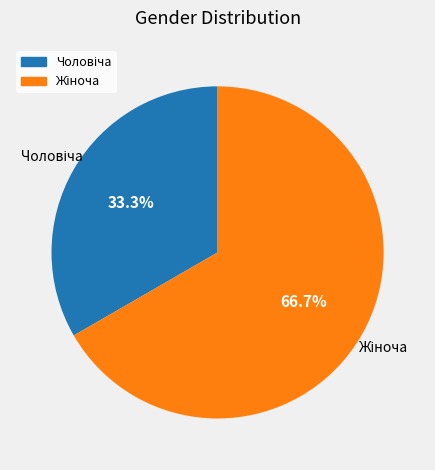

Count the number of slices in the pie.

2